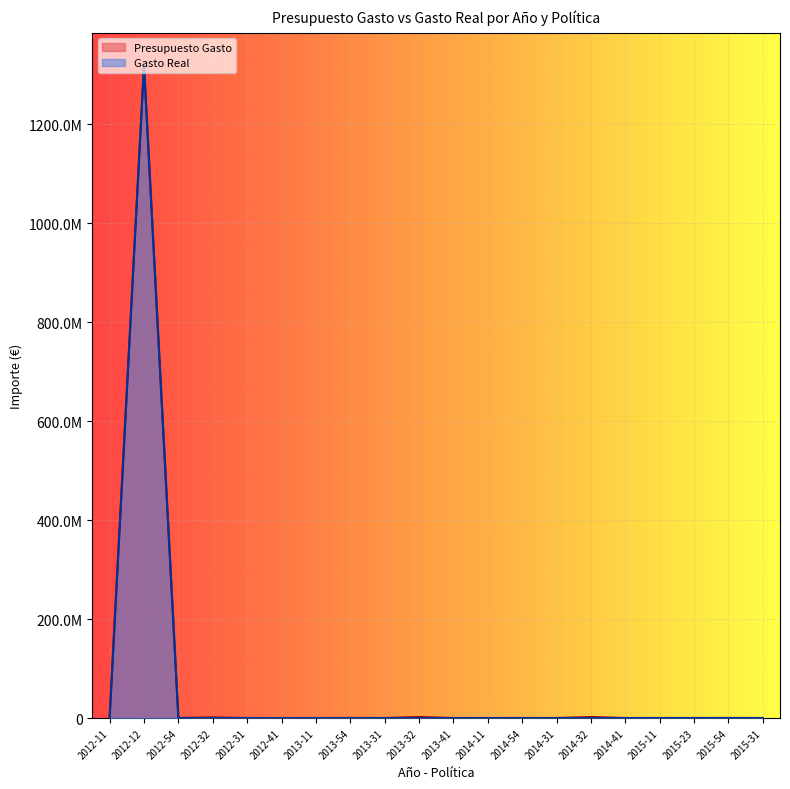

Which series has the largest total across all categories?

Presupuesto Gasto